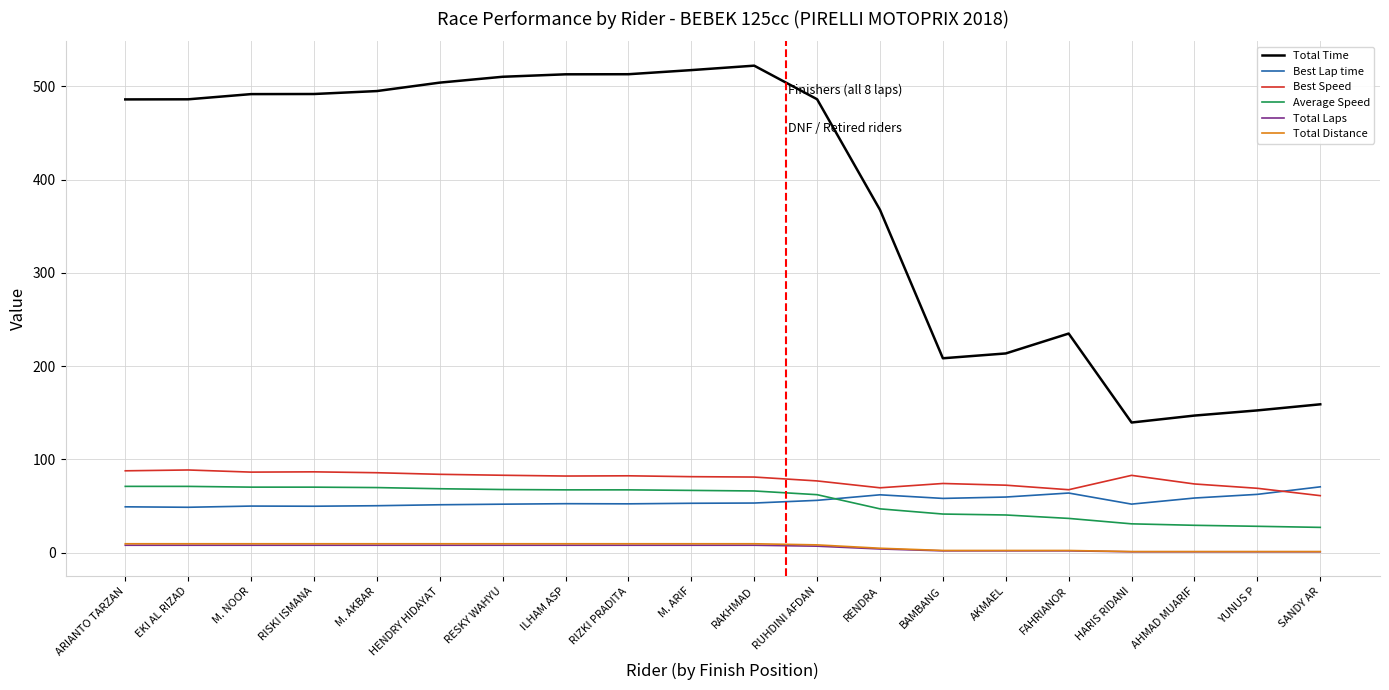

True or false: Best Lap time and Total Laps cross at least once.

False